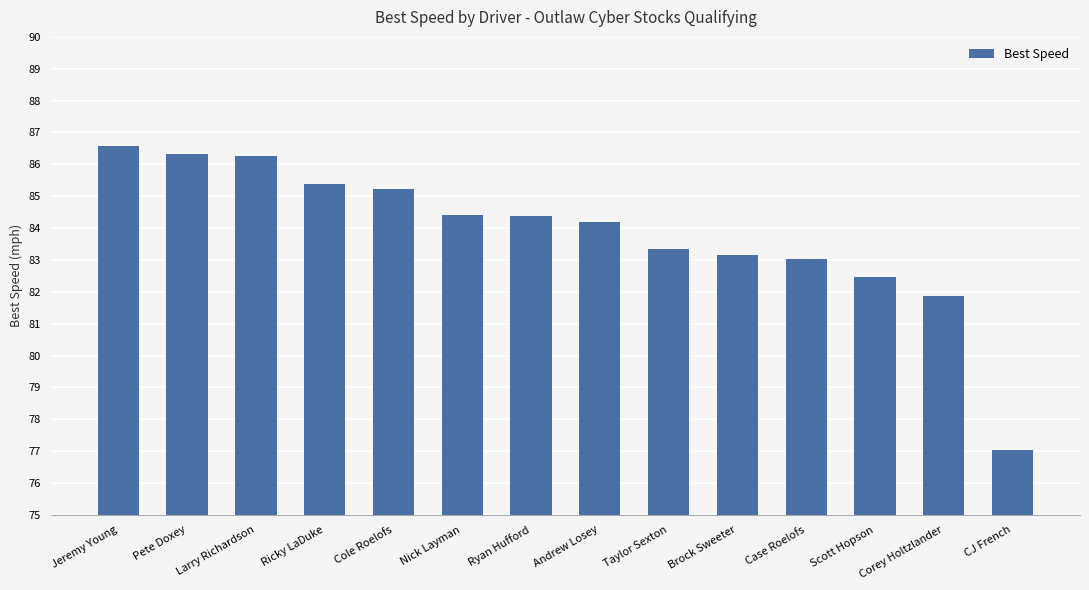

What is the label of the 10th bar from the right?

Cole Roelofs